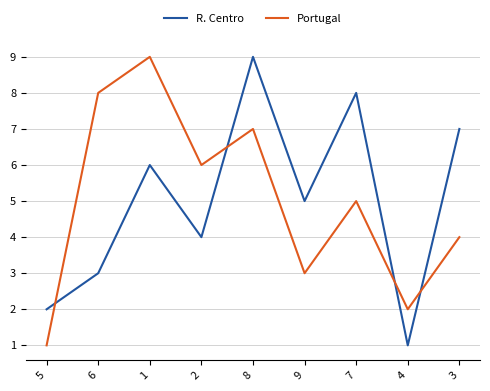

What is the highest value of the Portugal series?

9